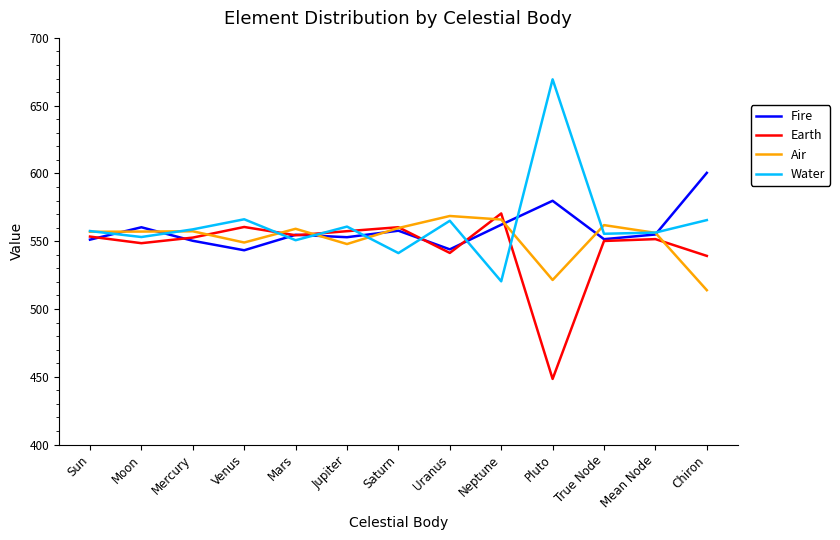

At Jupiter, list the series in order from smallest to largest.

Air, Fire, Earth, Water